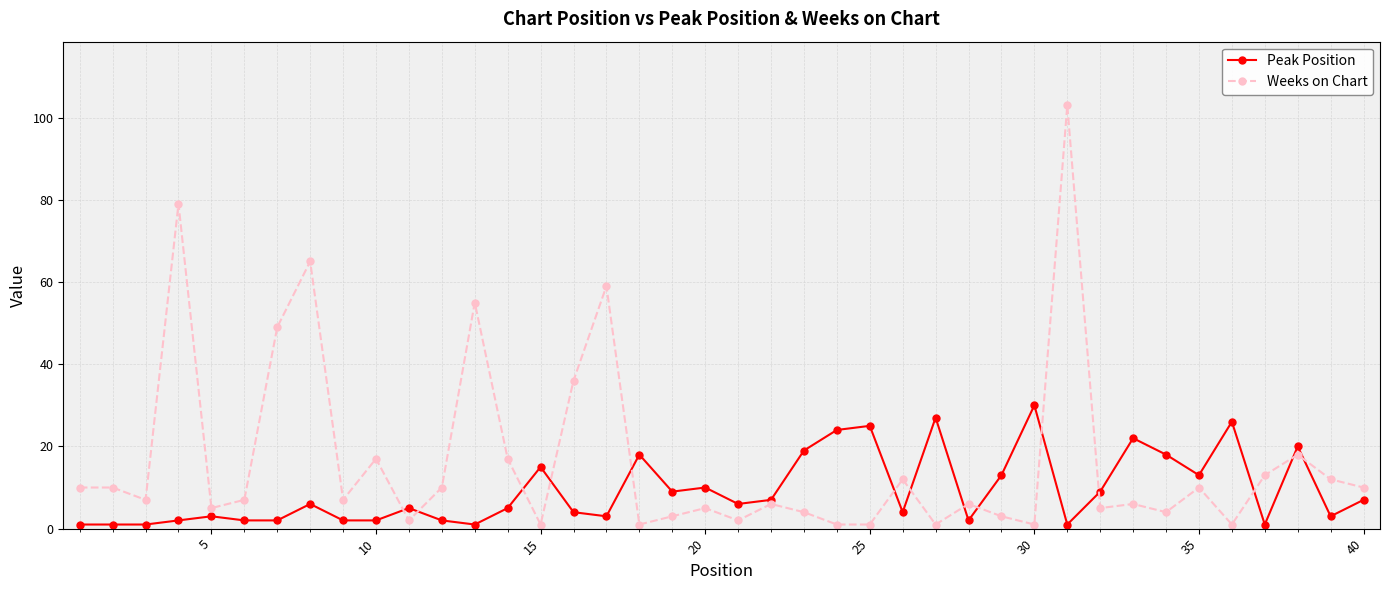

True or false: Peak Position has more than 2 interior local peaks.

True